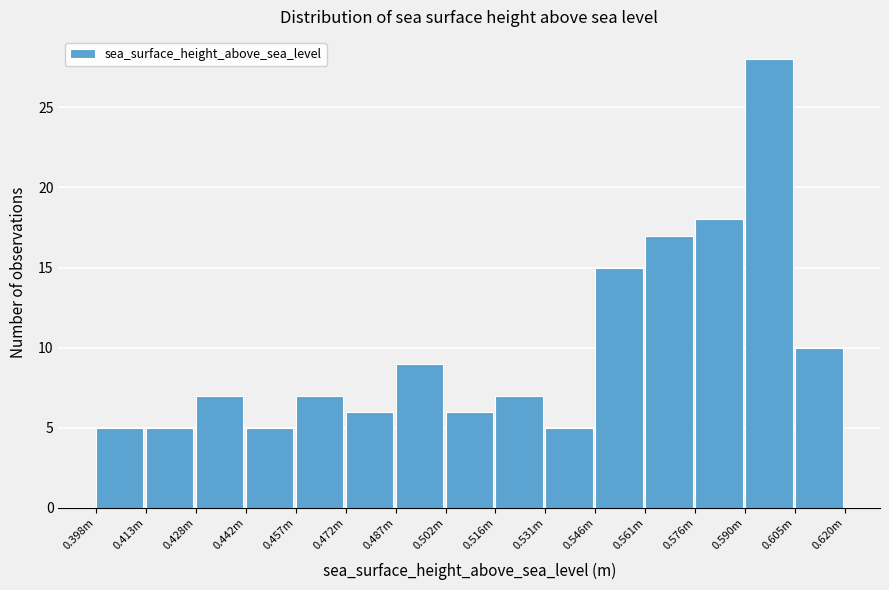

Reading right to left, extract all data points from this chart.

10	28	18	17	15	5	7	6	9	6	7	5	7	5	5